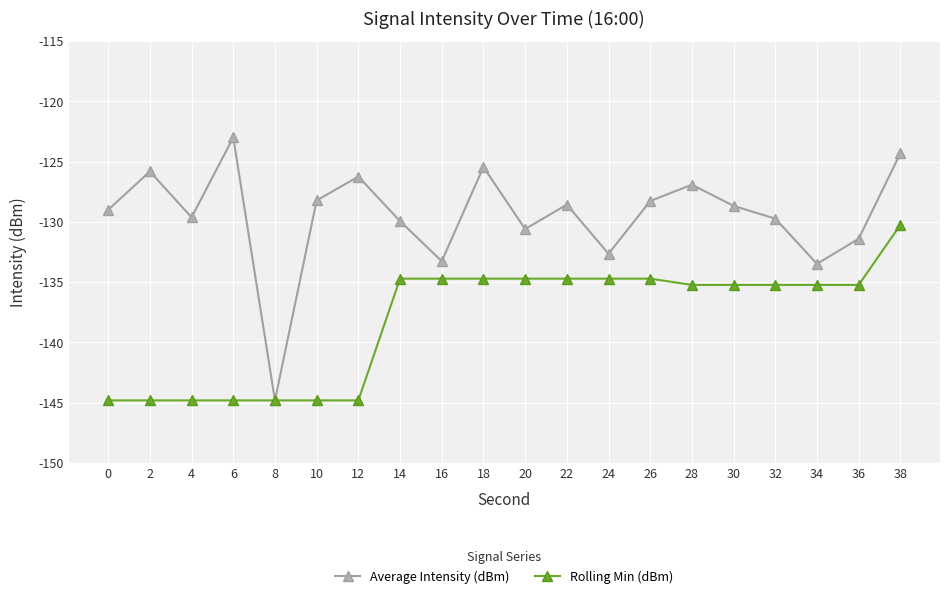

What is the greatest value displayed?

-123.0